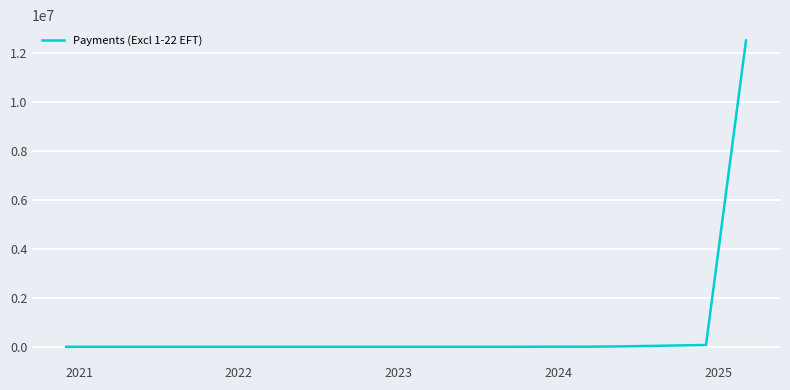

What is the difference between the maximum and minimum values?

12531111.5